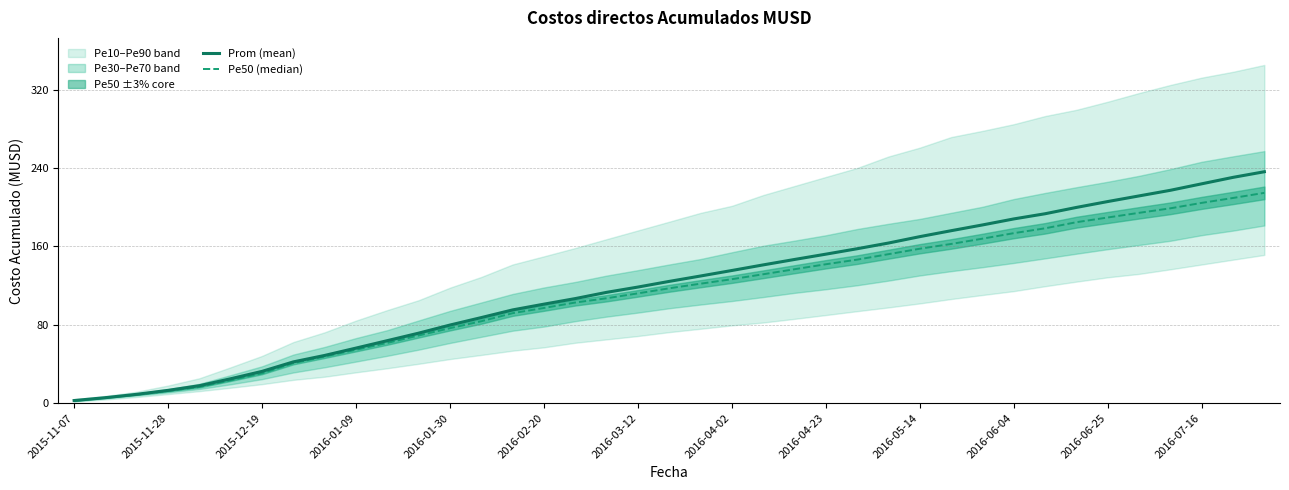

The value of Prom (mean) at 2016-01-09 is 95.8. True or false?

False